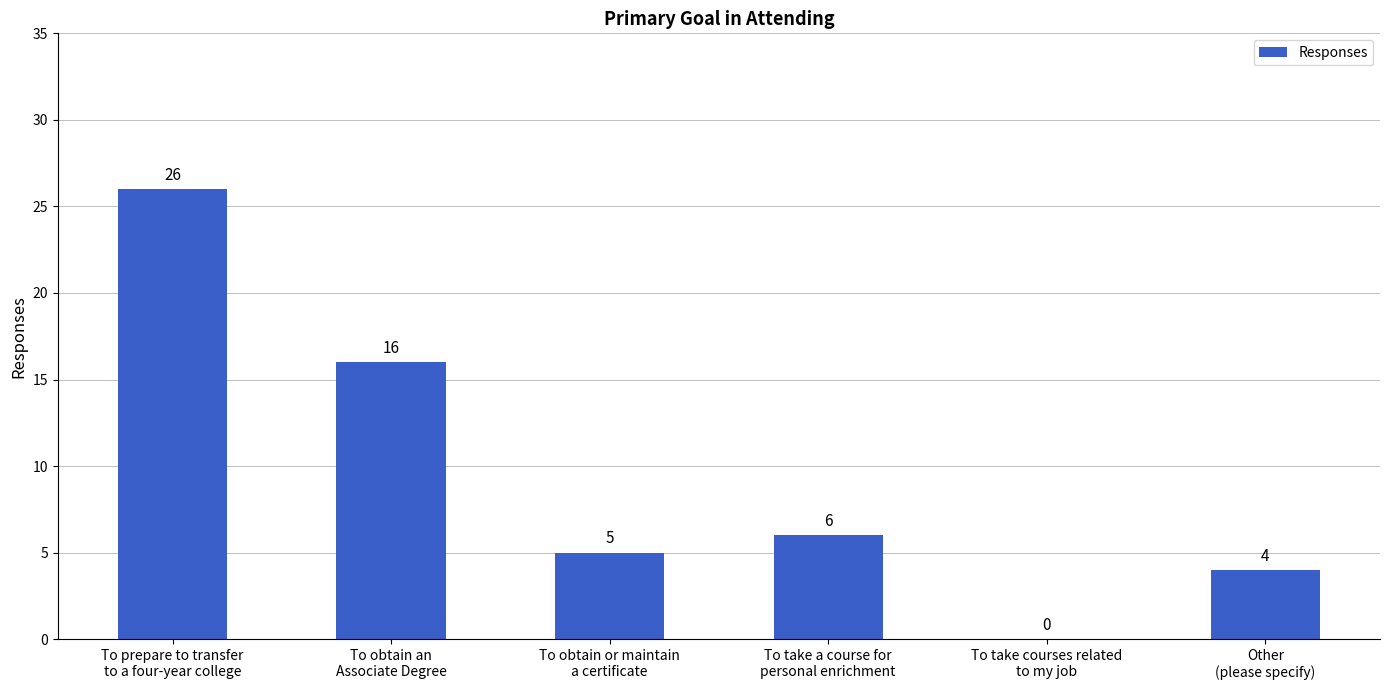

The value at To prepare to transfer
to a four-year college is 26. True or false?

True